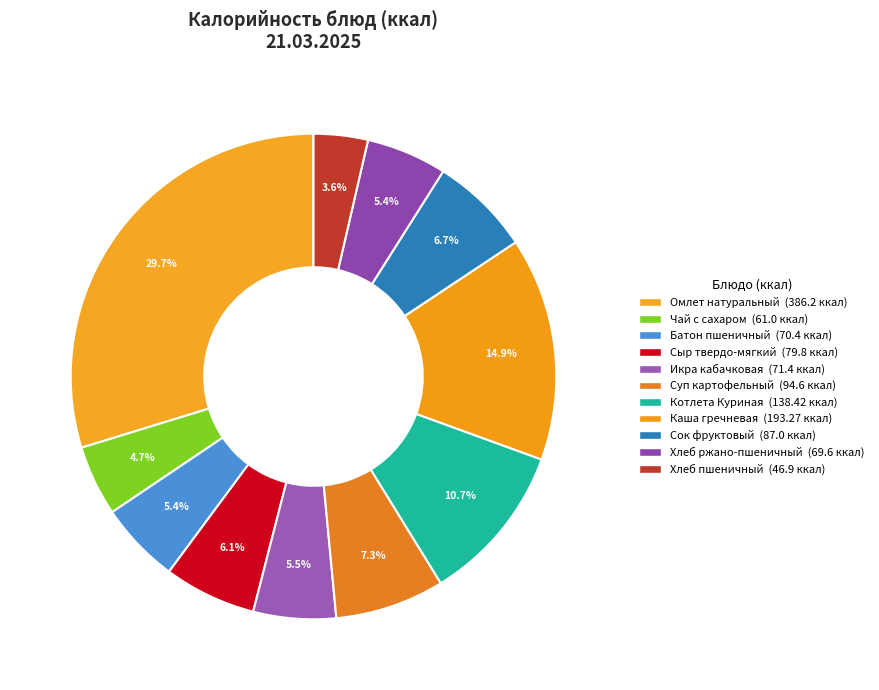

To the nearest percent, what percentage of the pie is Каша гречневая?

15%